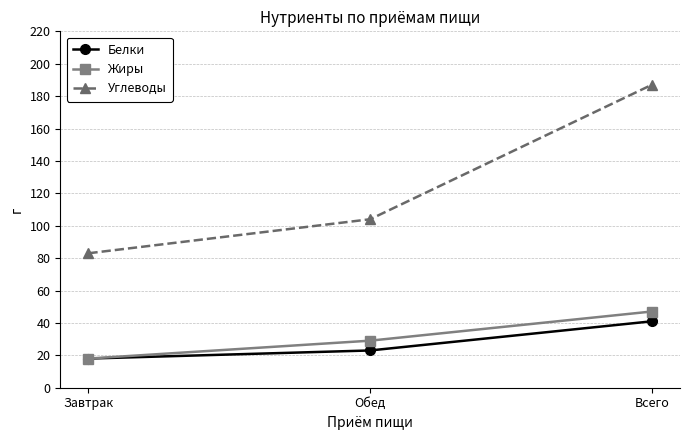

Rank the categories by Белки value from lowest to highest.

Завтрак, Обед, Всего